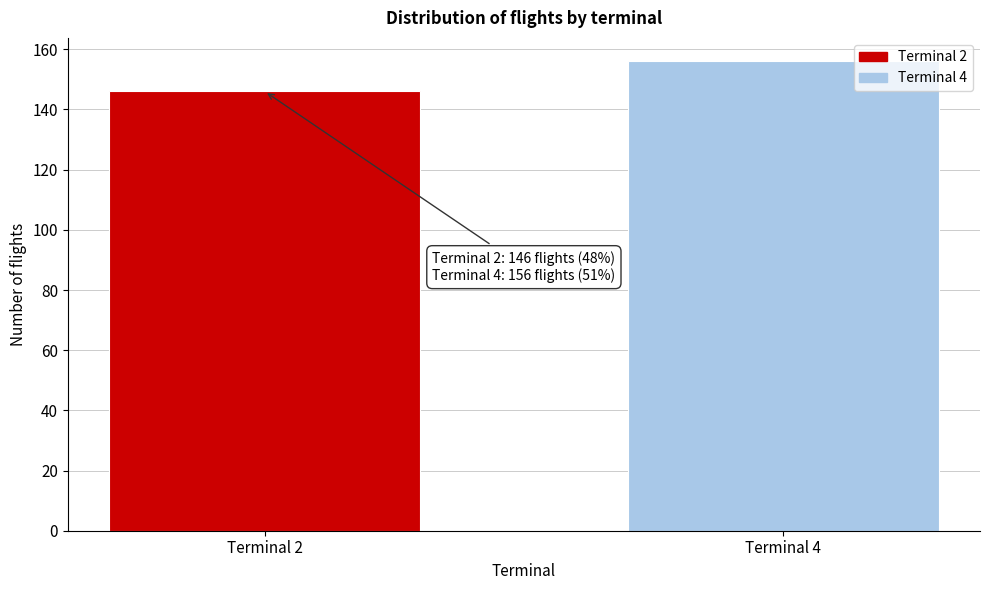

Reading left to right, extract all data points from this chart.

146	156